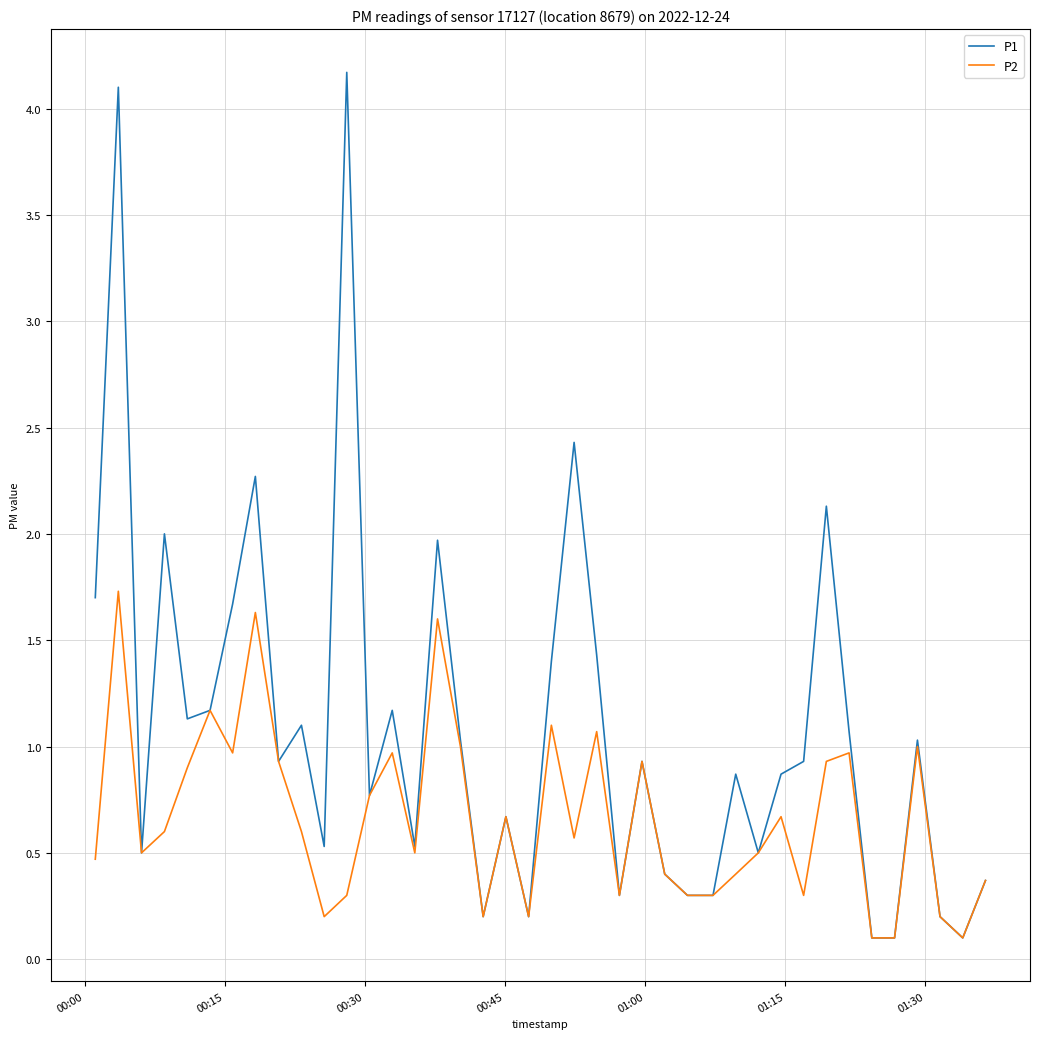

Rank the series by their average value, from highest to lowest.

P1, P2